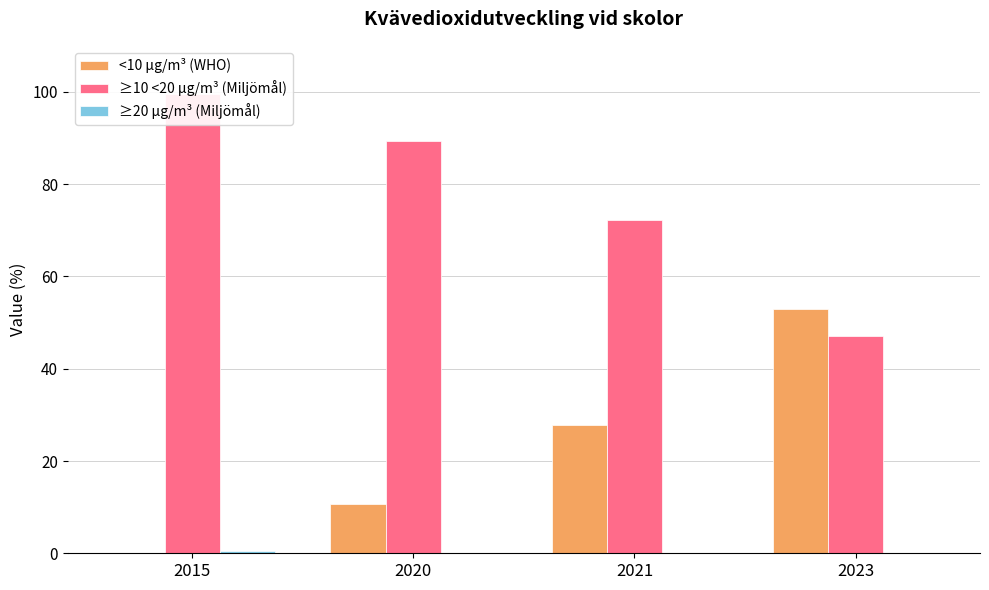

What is the difference between the <10 µg/m³ (WHO) values at 2021 and 2020?

17.1